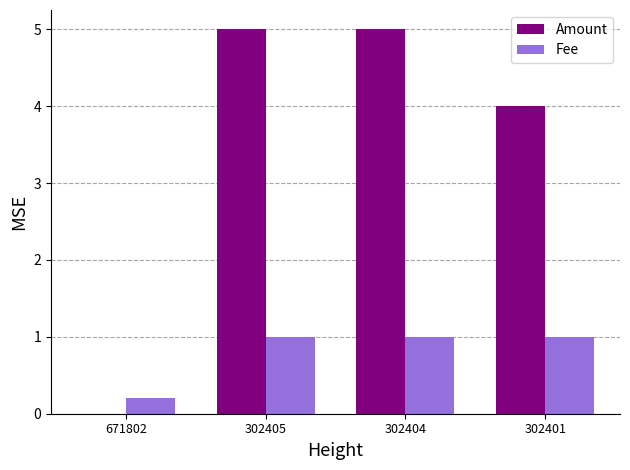

Is the value of Fee at 671802 greater than the value of Amount at 302401?

No